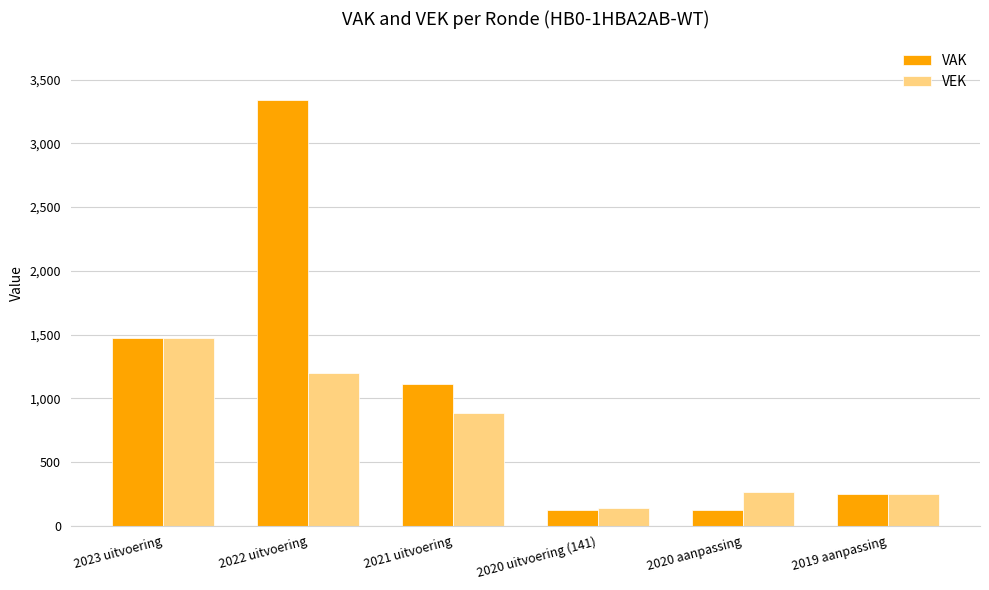

At how many categories does at least one series exceed 865?

3